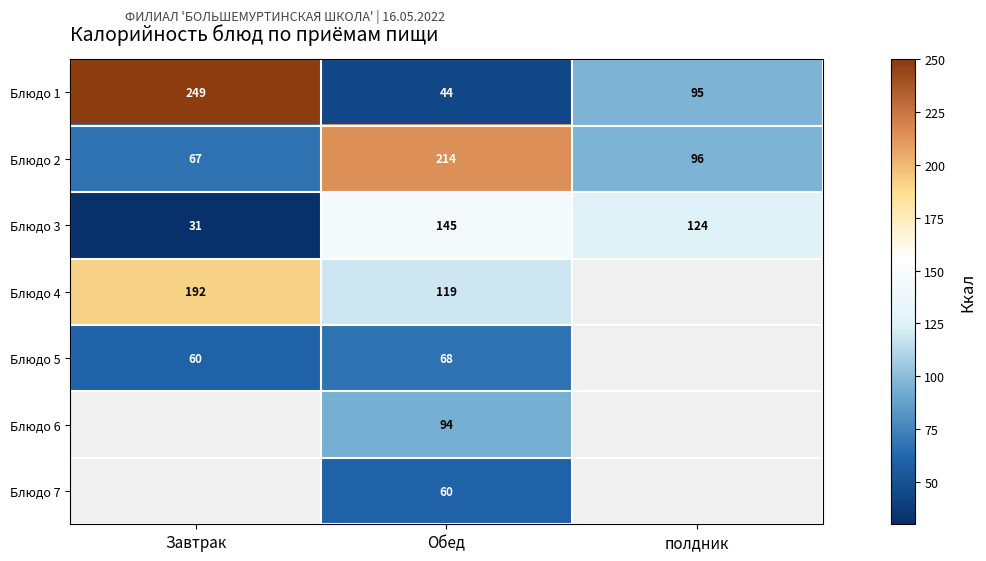

List the labels in order of Блюдо 2 value, largest first.

Обед, полдник, Завтрак